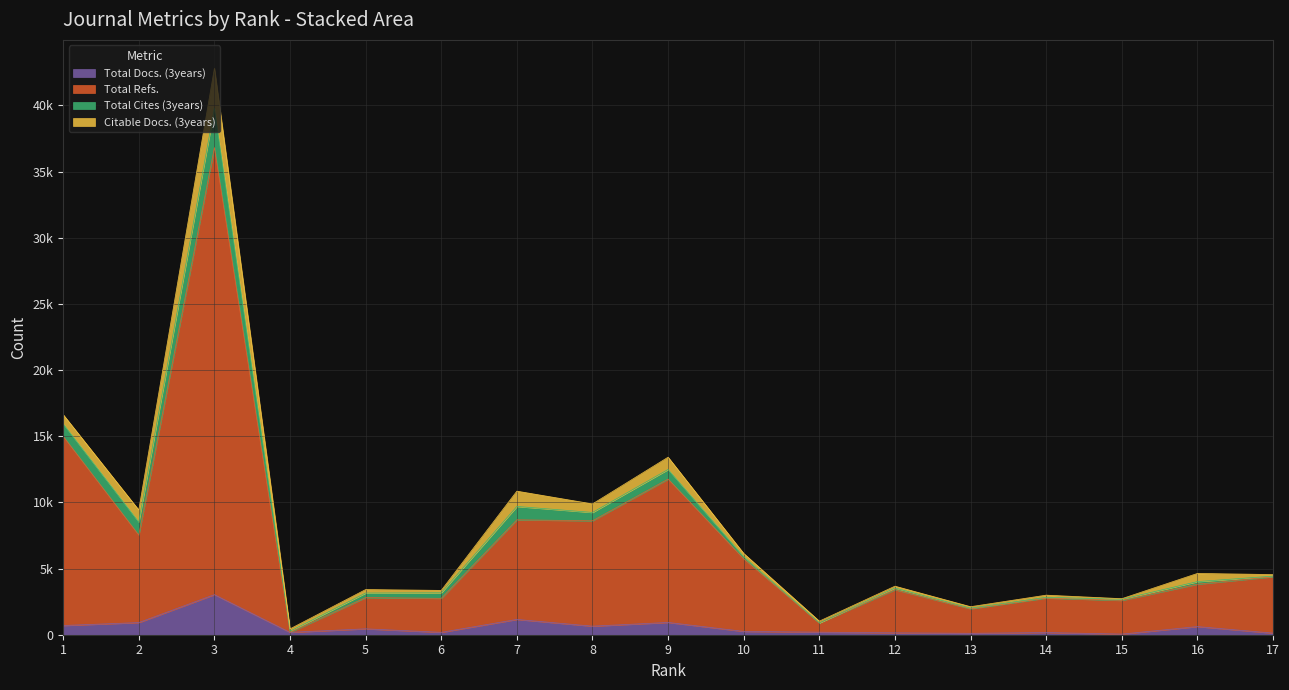

Between 8 and 17, which series saw the biggest shift?

Total Refs.